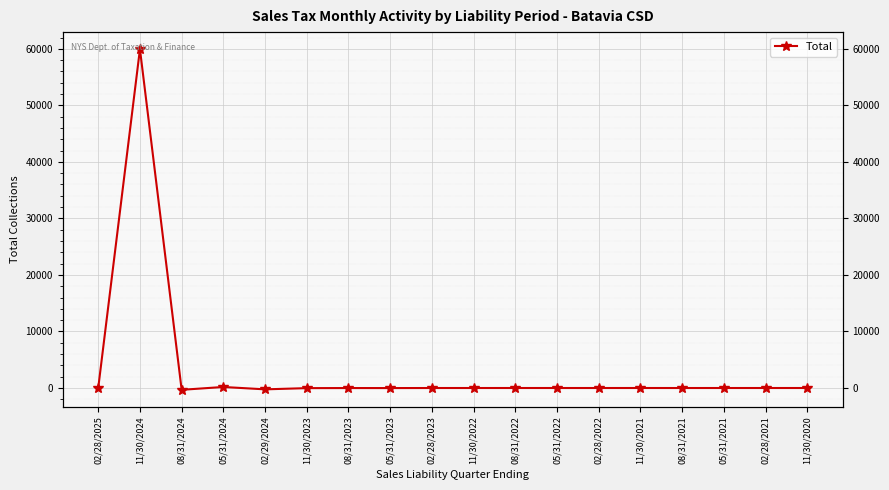

Rank the categories by value from lowest to highest.

08/31/2024, 02/29/2024, 11/30/2023, 05/31/2023, 08/31/2023, 08/31/2021, 11/30/2022, 02/28/2022, 02/28/2023, 05/31/2022, 02/28/2021, 05/31/2021, 08/31/2022, 11/30/2020, 11/30/2021, 02/28/2025, 05/31/2024, 11/30/2024